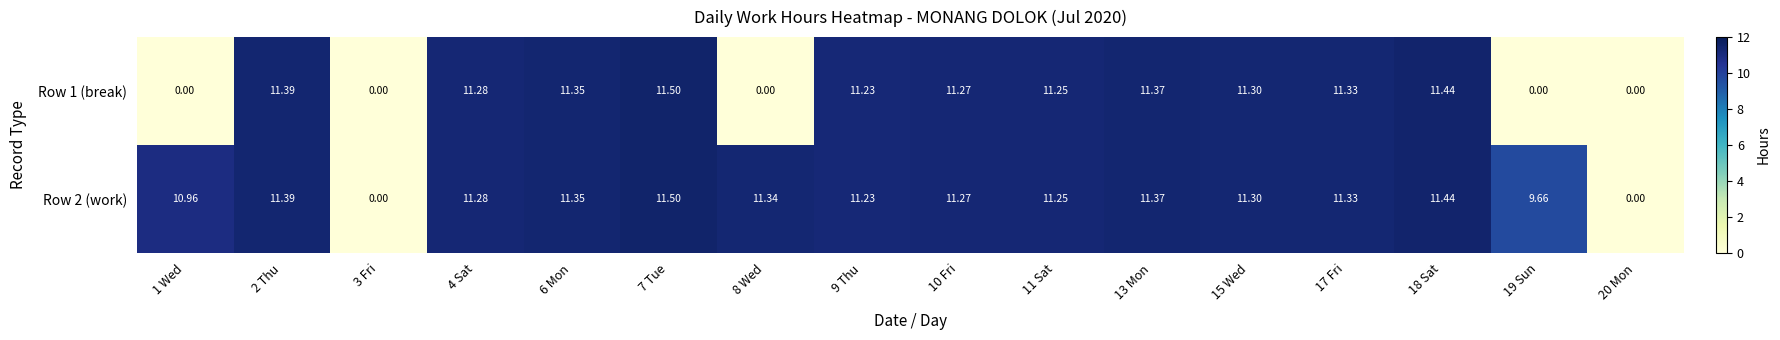

Is the value of Row 2 (work) at 3 Fri greater than the value of Row 1 (break) at 11 Sat?

No